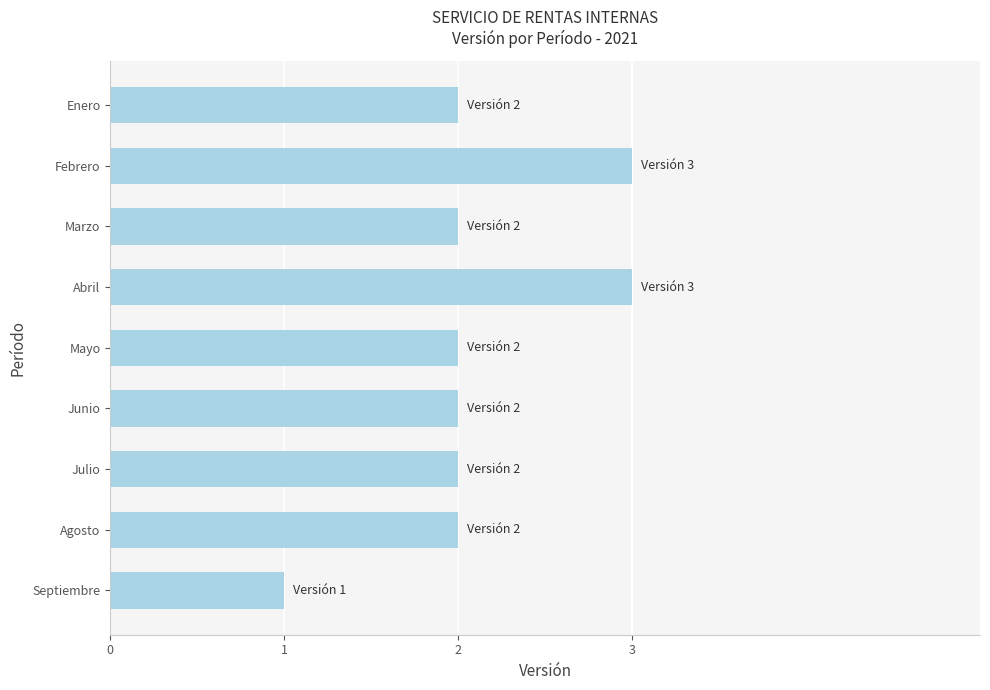

What is the value of the 5th bar from the top?

2